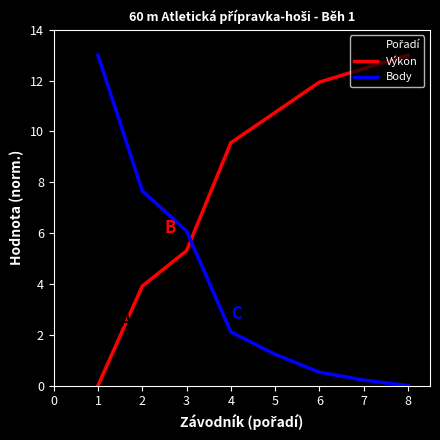

What is the spread (max minus min) of values at 3?

2.4